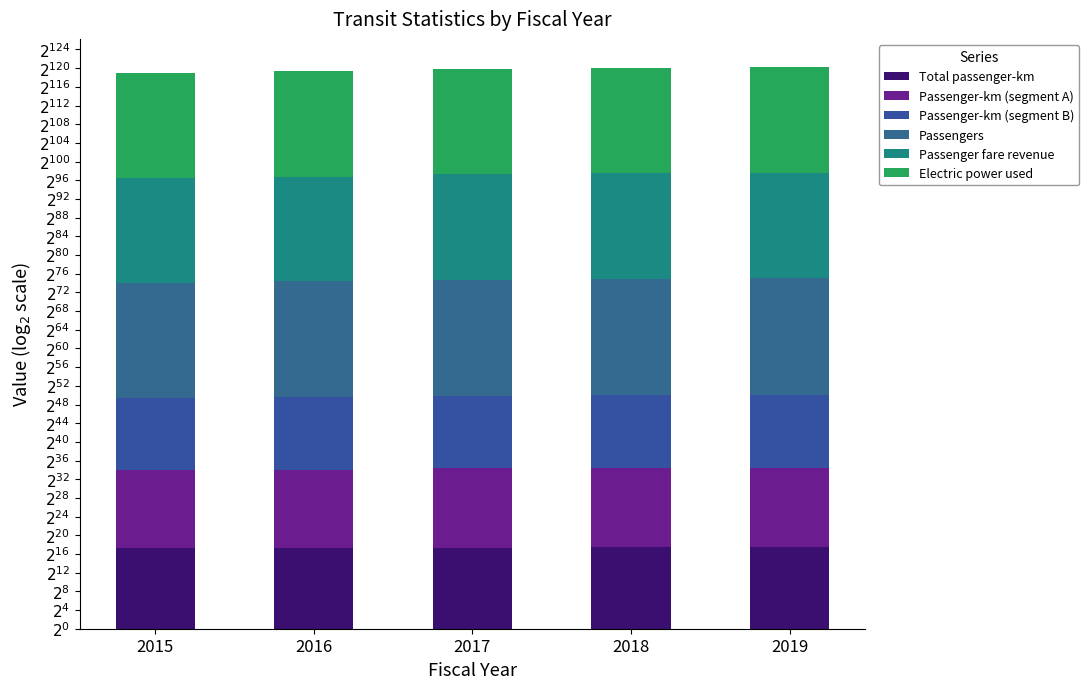

Does the chart contain stacked bars?

Yes